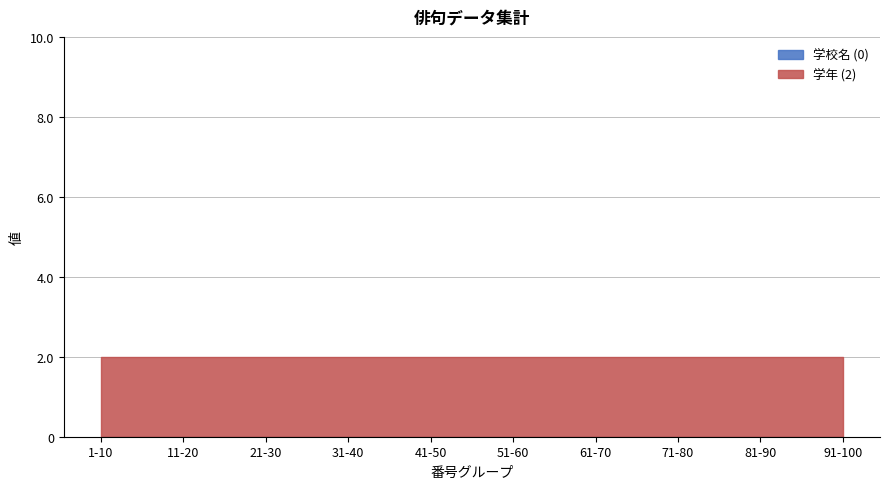

How many lines are shown in the chart?

2